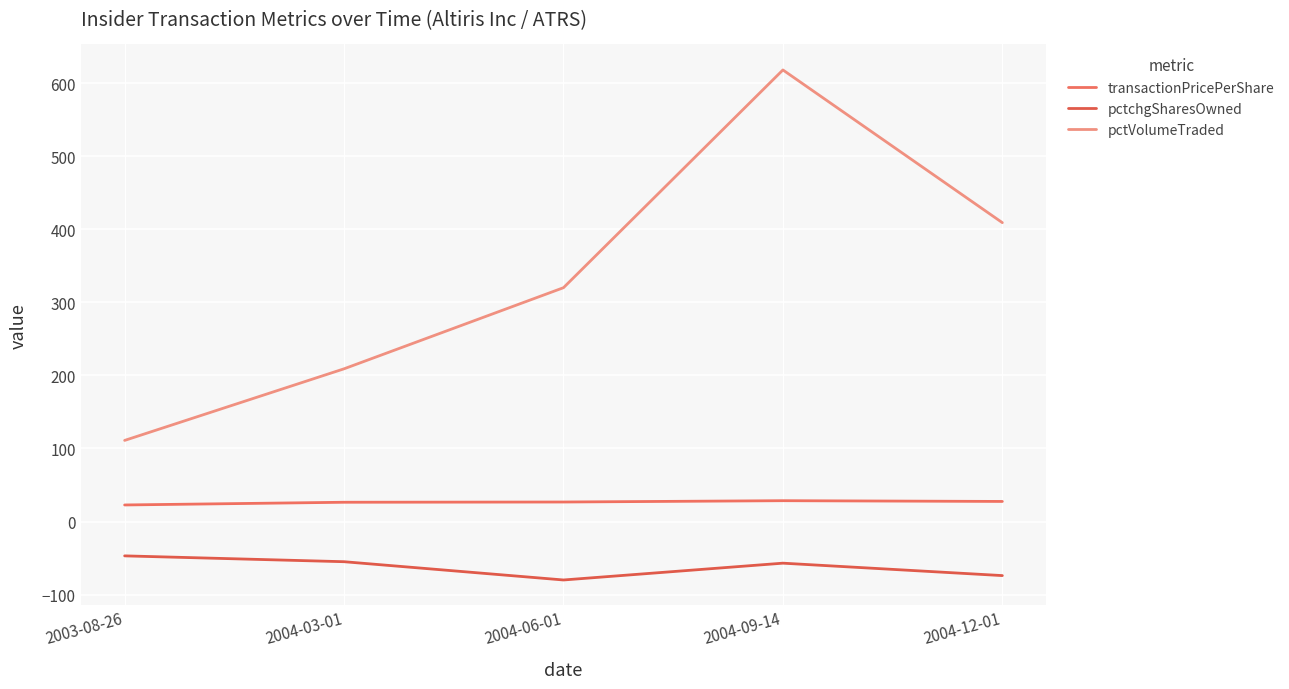

In pctchgSharesOwned, how many points are higher than both neighbors (excluding endpoints)?

1